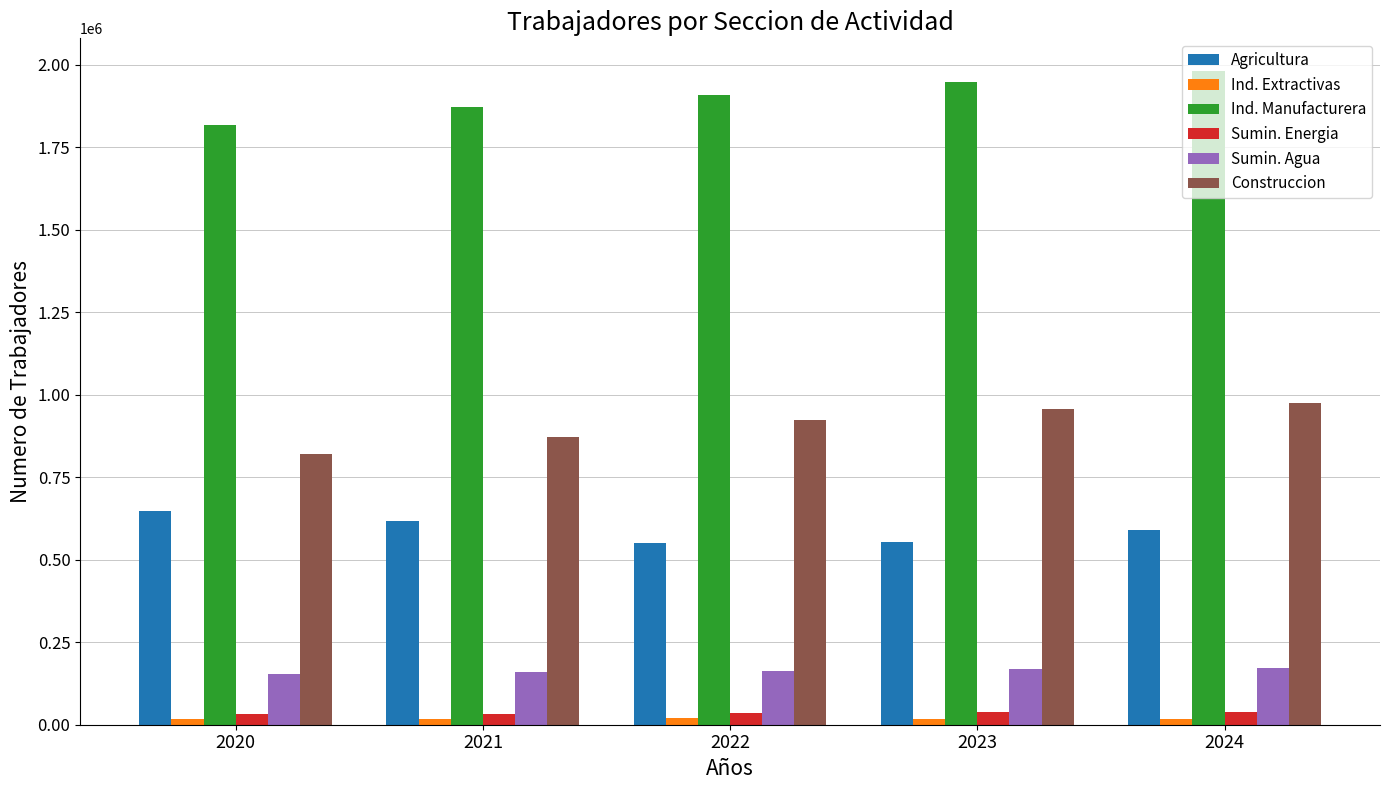

What is the lowest value of the Construccion series?

819140